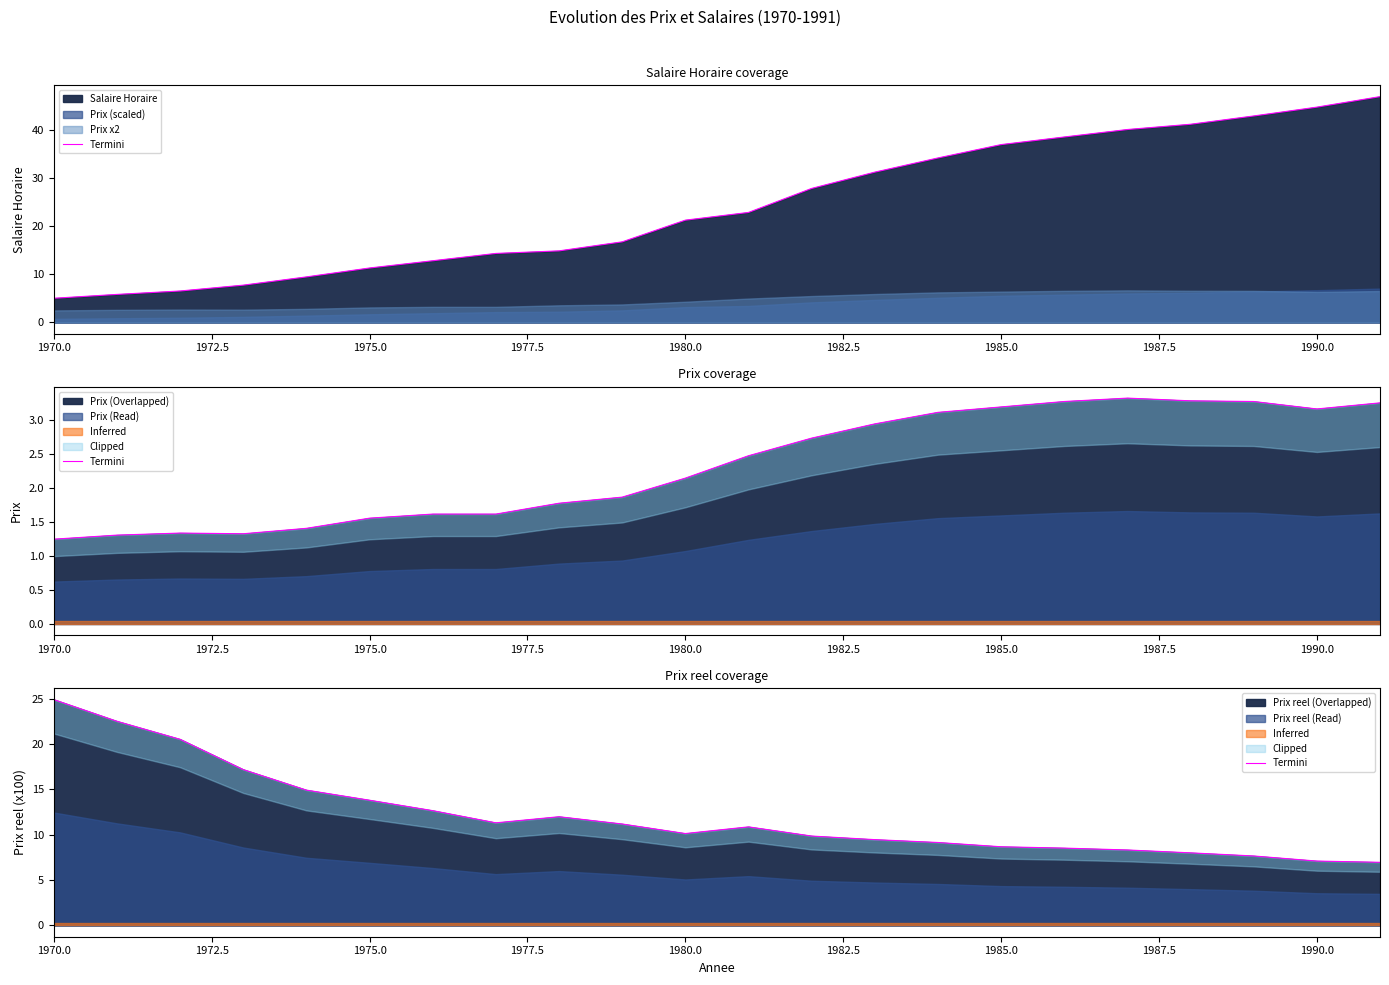

The value of Prix reel (Overlapped) at 1990.0 is 7.1. True or false?

True